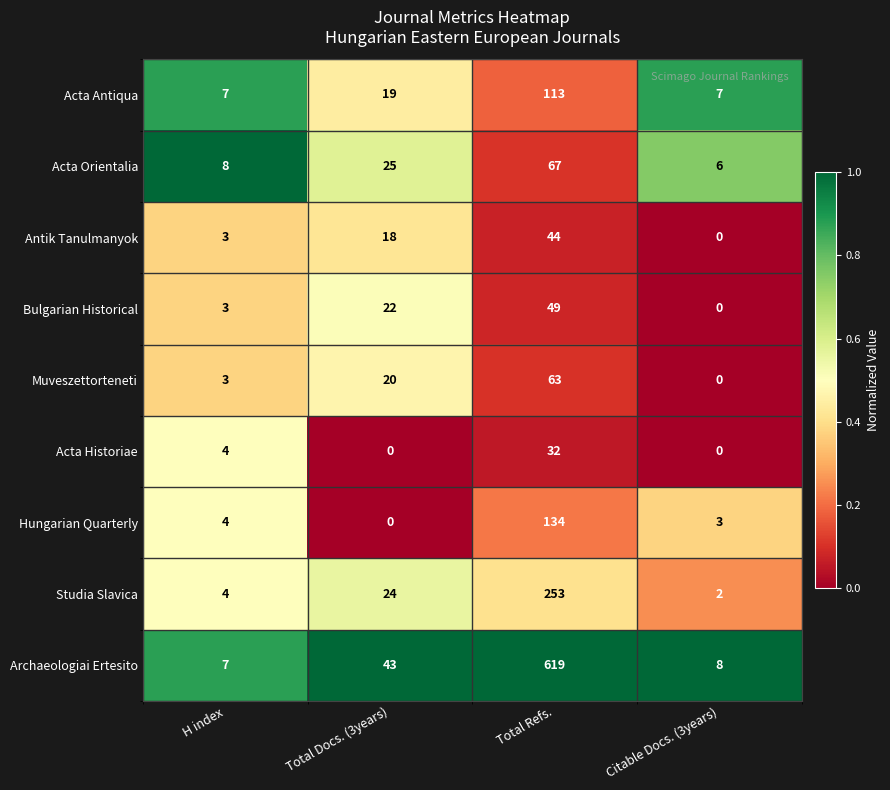

What is the difference between the maximum and minimum values in the Acta Orientalia series?

61